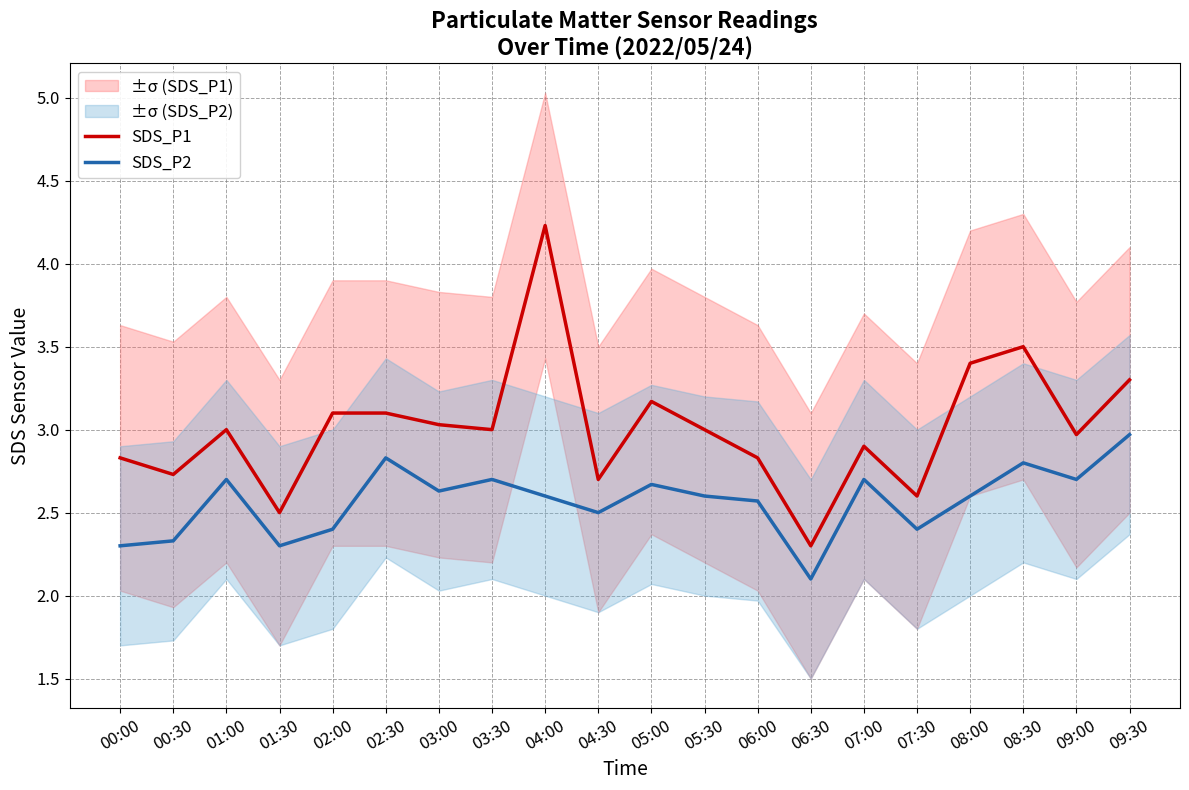

At 03:30, list the series in order from largest to smallest.

SDS_P1, SDS_P2